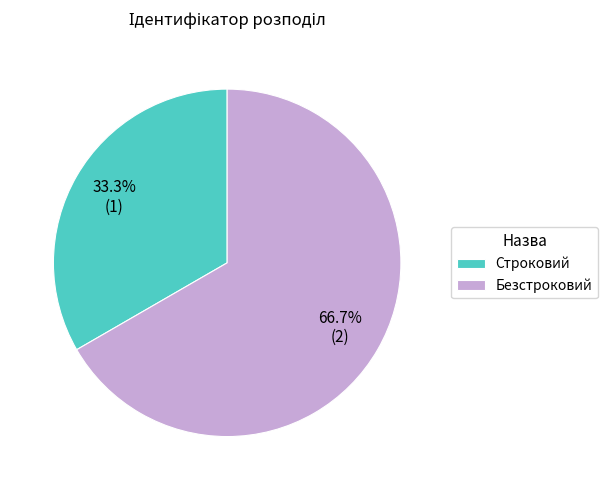

Which category has the smallest portion of the pie?

Строковий